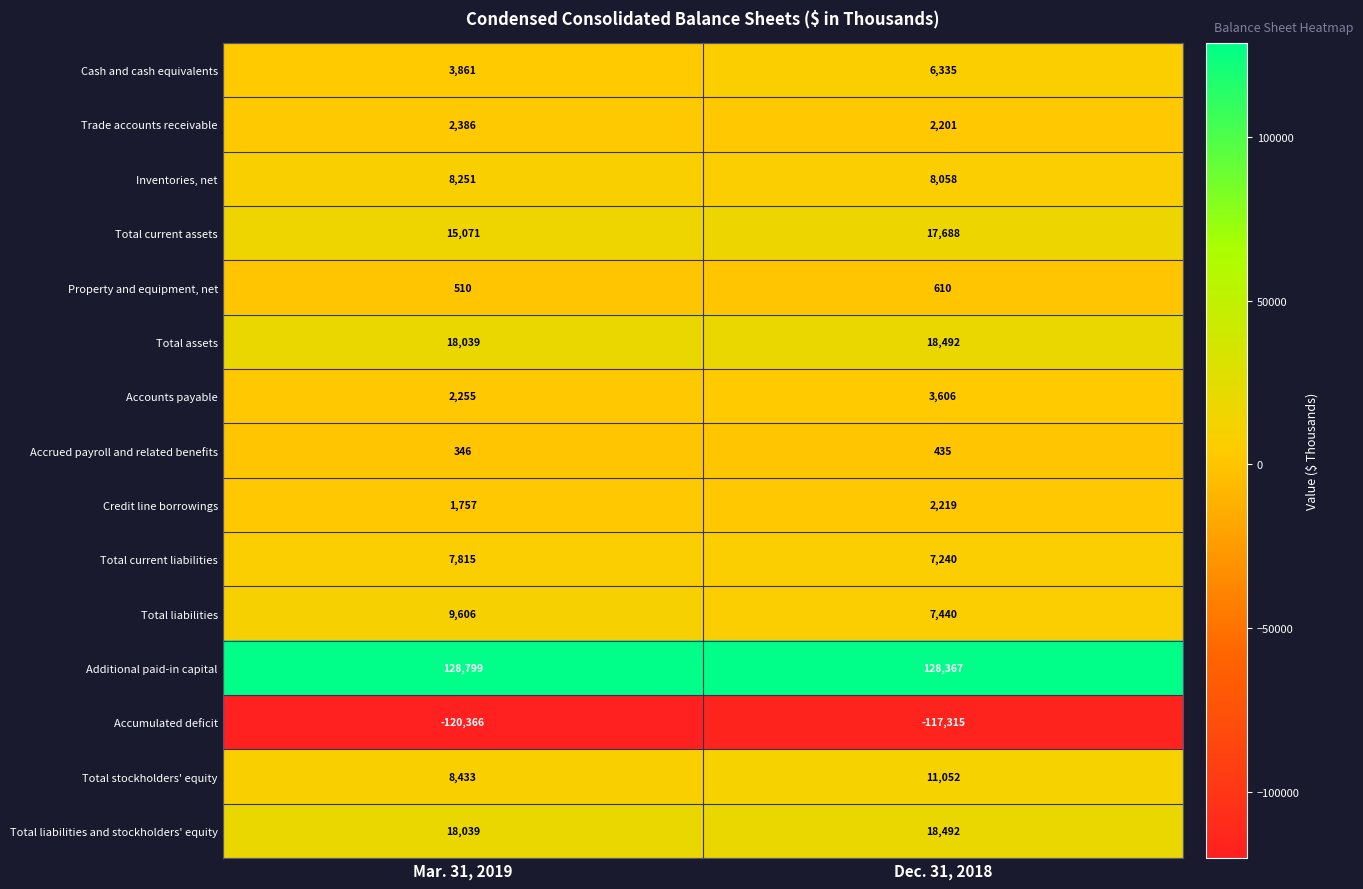

What is the average value of the Total current liabilities series?

7528